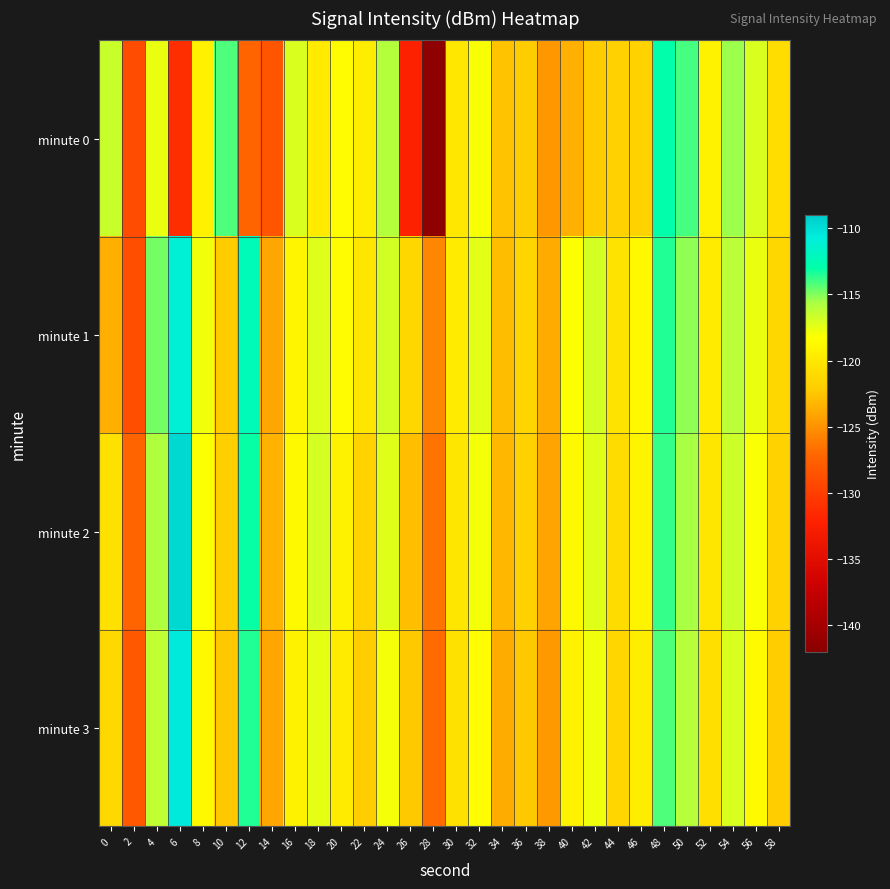

Reading left to right, list all the values displayed in this chart.

minute 0: 0=-116.5	2=-129.0	4=-117.6	6=-131.2	8=-119.3	10=-114.2	12=-127.2	14=-128.4	16=-117.1	18=-119.9	20=-118.5	22=-119.6	24=-115.9	26=-132.2	28=-141.7	30=-120.1	32=-118.1	34=-122.7	36=-122.2	38=-124.7	40=-123.6	42=-122.2	44=-121.8	46=-121.7	48=-112.9	50=-114.0	52=-119.2	54=-115.4	56=-117.1	58=-120.8
minute 1: 0=-123.6	2=-128.9	4=-114.7	6=-111.0	8=-117.9	10=-122.2	12=-112.4	14=-124.0	16=-119.0	18=-117.2	20=-118.5	22=-120.1	24=-116.8	26=-121.3	28=-125.6	30=-119.7	32=-117.4	34=-122.9	36=-121.5	38=-123.8	40=-118.2	42=-116.9	44=-120.4	46=-118.7	48=-113.5	50=-115.2	52=-119.8	54=-116.1	56=-117.6	58=-121.3
minute 2: 0=-120.5	2=-127.3	4=-115.8	6=-109.7	8=-118.2	10=-121.9	12=-113.1	14=-123.4	16=-118.7	18=-116.9	20=-119.2	22=-121.6	24=-117.3	26=-122.8	28=-126.5	30=-120.1	32=-117.9	34=-123.2	36=-121.8	38=-124.1	40=-118.7	42=-117.3	44=-120.9	46=-119.1	48=-113.8	50=-115.6	52=-120.2	54=-116.7	56=-118.1	58=-121.7
minute 3: 0=-121.2	2=-128.1	4=-116.3	6=-110.5	8=-118.7	10=-122.4	12=-113.5	14=-124.0	16=-119.2	18=-117.5	20=-119.7	22=-122.1	24=-117.9	26=-122.3	28=-126.9	30=-120.6	32=-118.4	34=-123.7	36=-122.3	38=-124.6	40=-119.2	42=-117.8	44=-121.4	46=-119.6	48=-114.2	50=-116.0	52=-120.7	54=-117.1	56=-118.6	58=-122.1